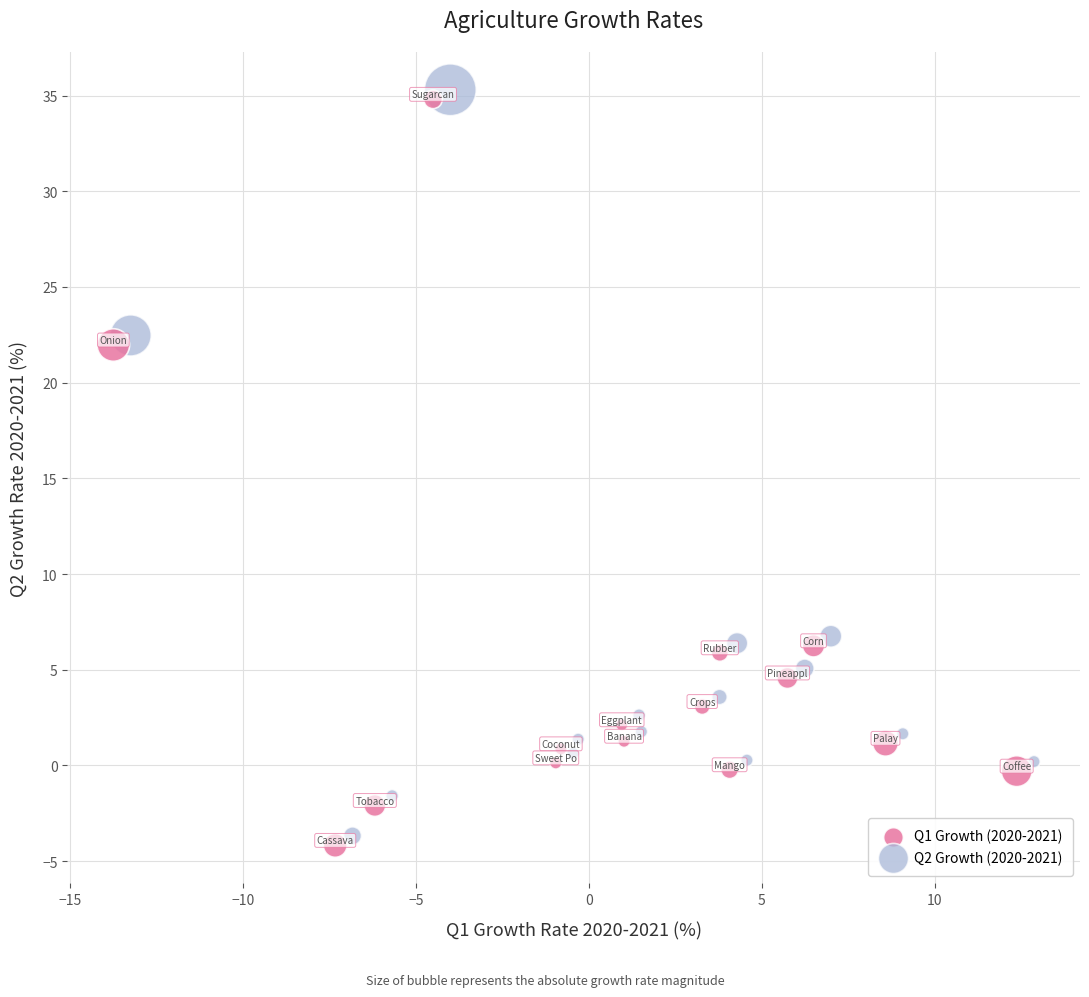

What are all the series names shown in the legend?

Q1 Growth (2020-2021), Q2 Growth (2020-2021)